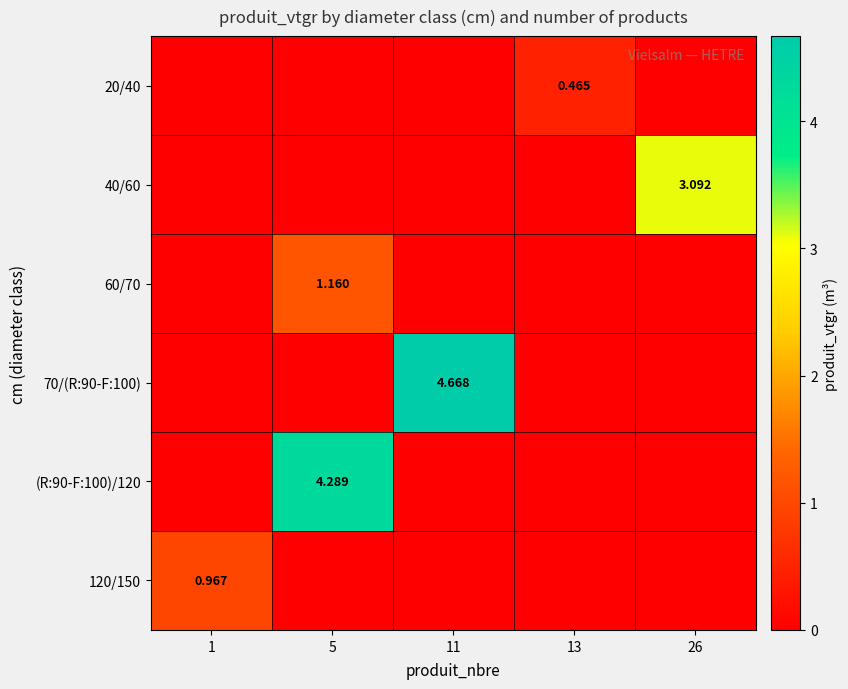

Where is 60/70 nearest to the value 0?

1